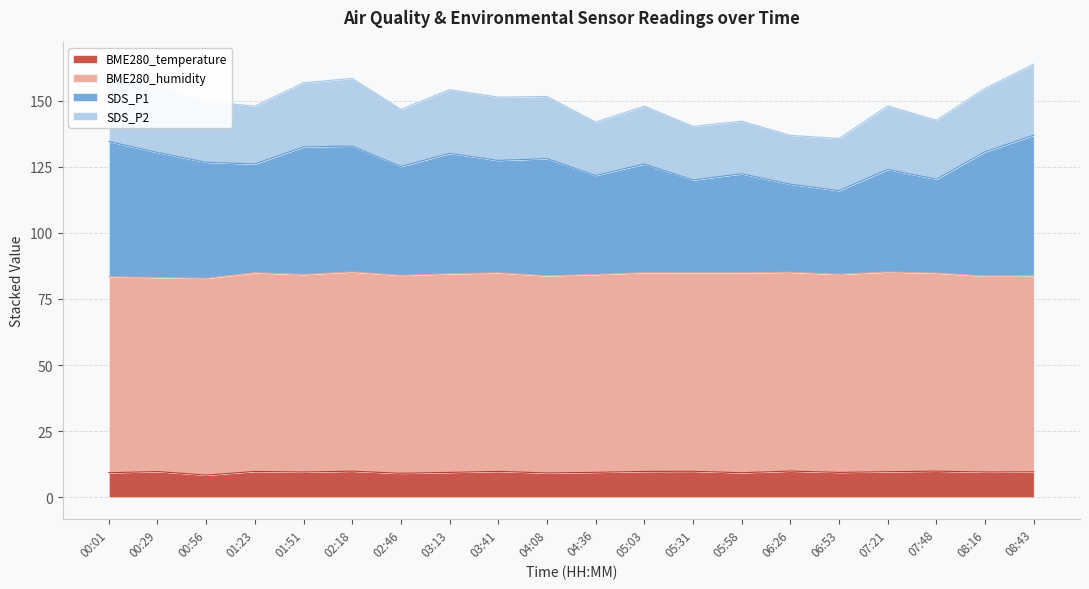

Where is the first local maximum for BME280_temperature?

00:29